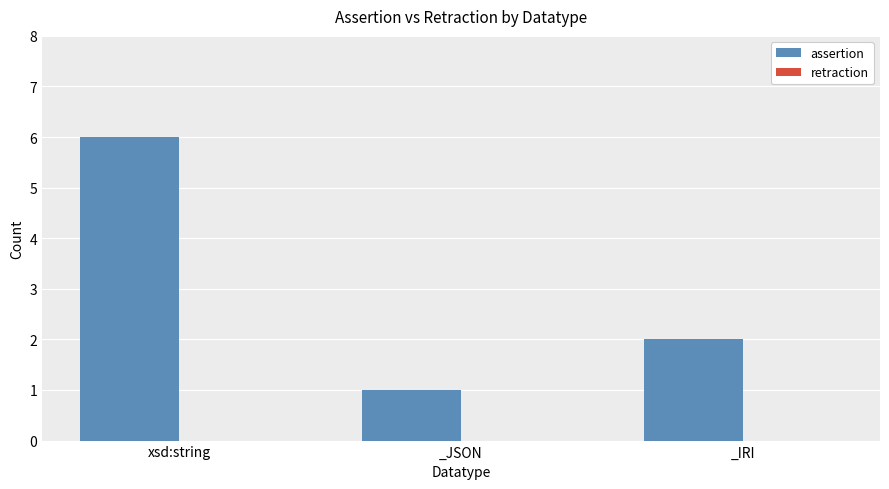

Reading left to right, transcribe all the data shown in this chart.

6	1	2